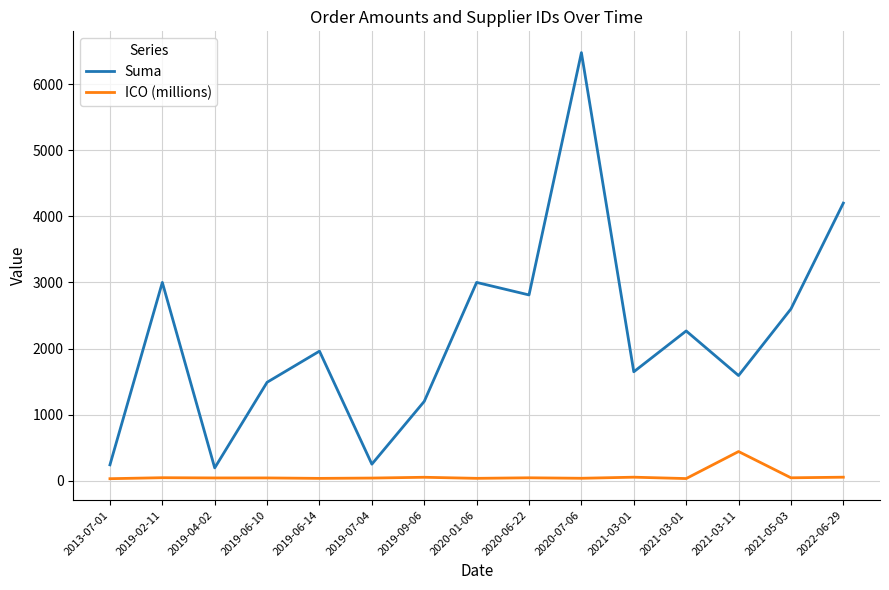

What are all the series names shown in the legend?

Suma, ICO (millions)